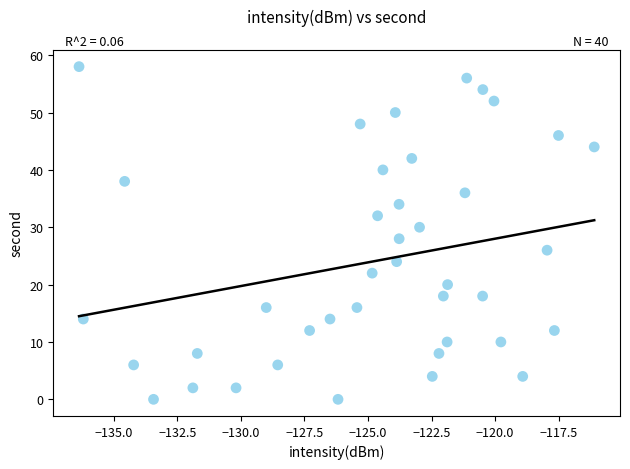

What is the range of Y values (max minus min)?

58